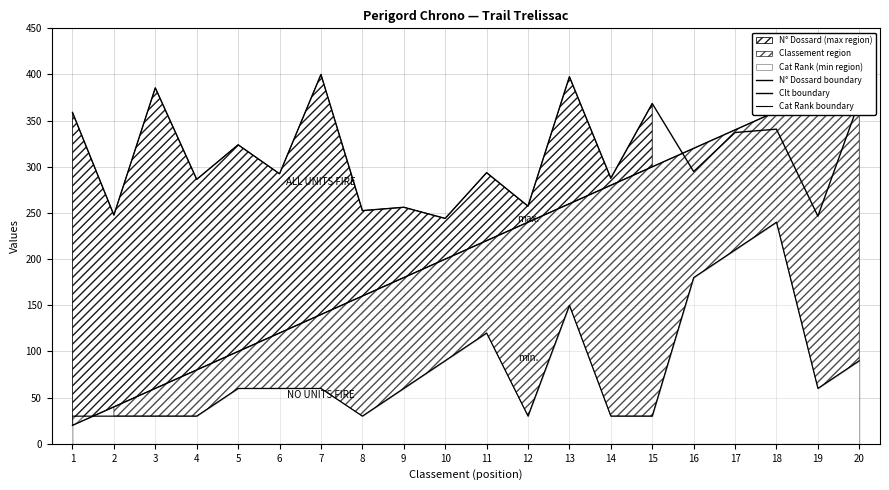

How many distinct data groups are displayed?

3